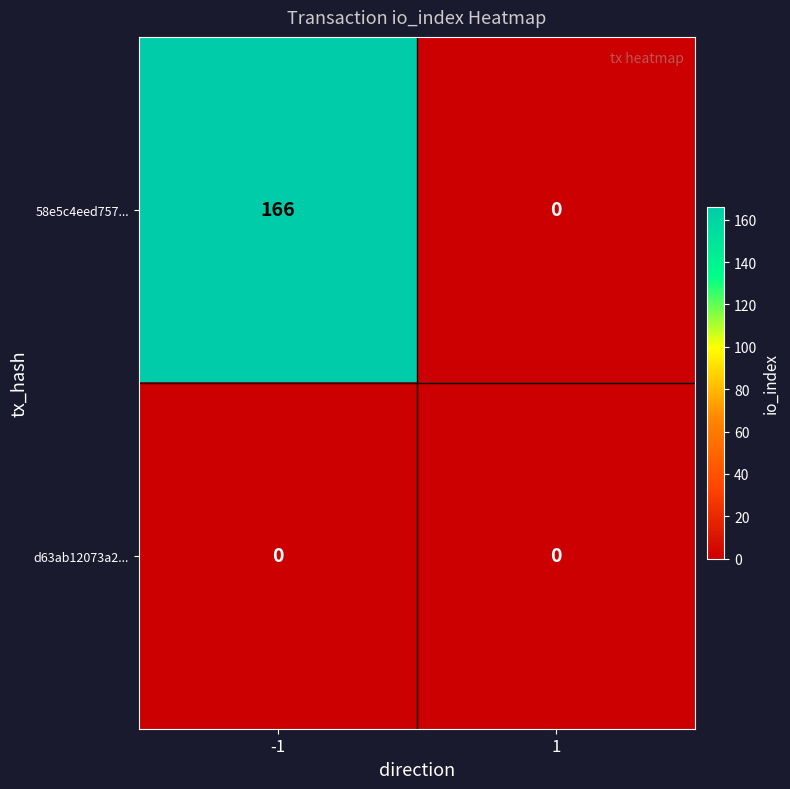

What is the greatest value displayed?

166